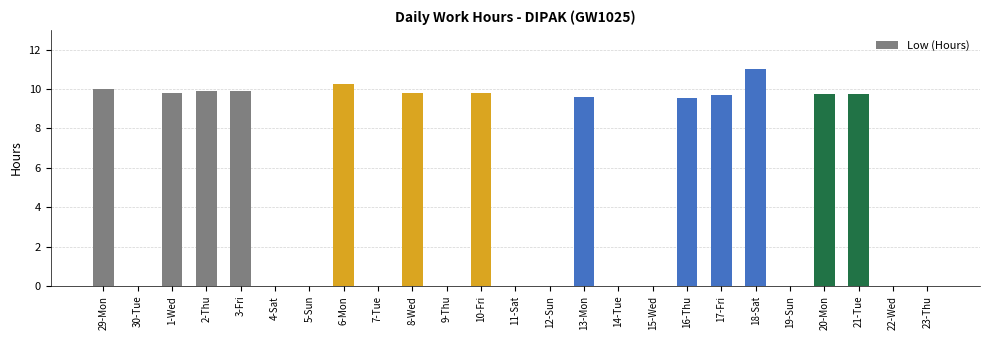

The value at 14-Tue is -4.0. True or false?

False